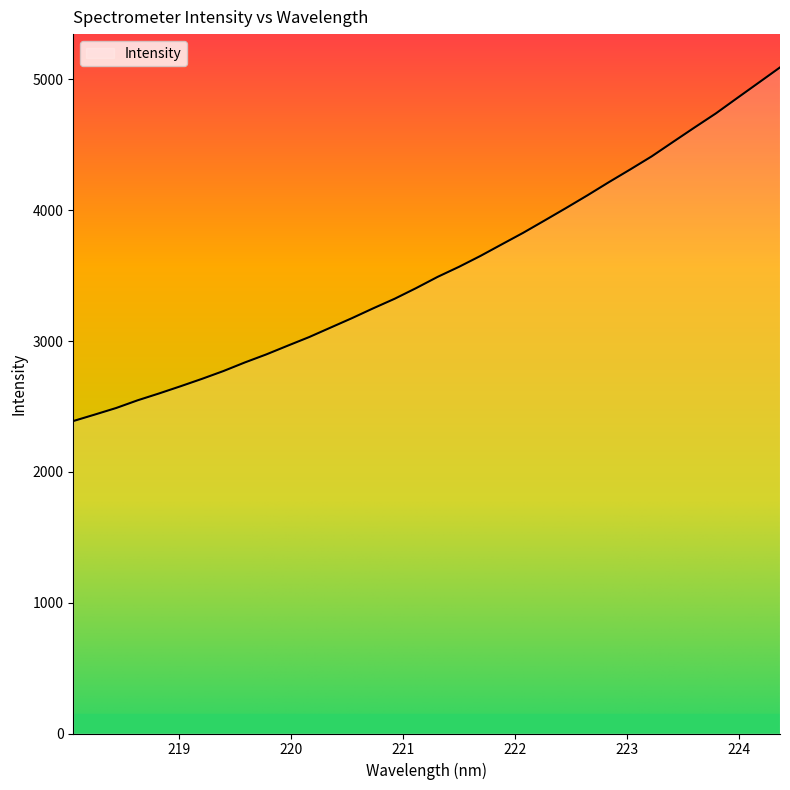

What is the maximum value shown in the chart?

5091.2